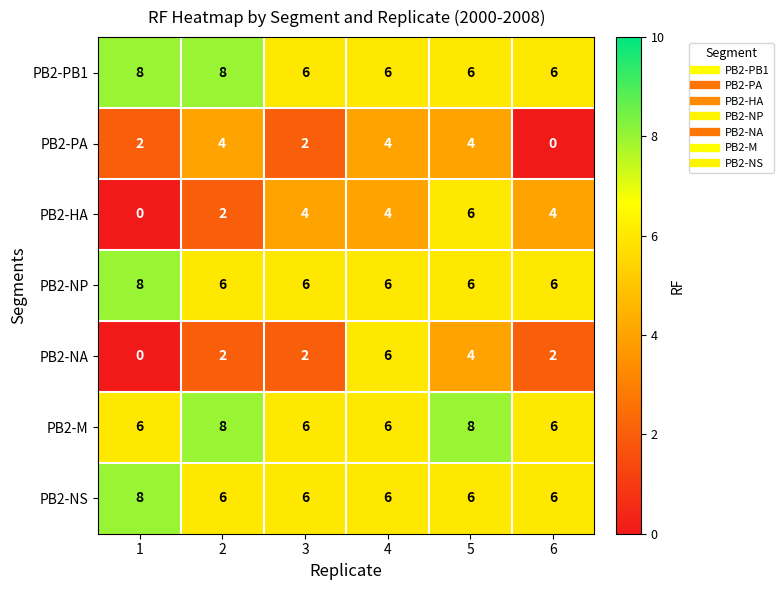

The value of PB2-PA at 4 is 3. True or false?

False